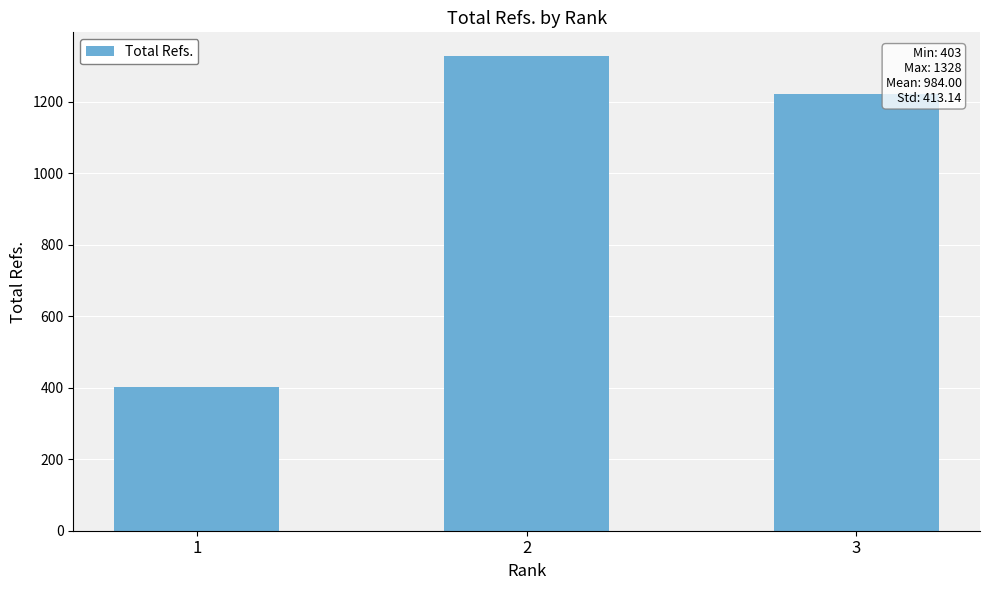

List the labels in order of value, largest first.

2, 3, 1